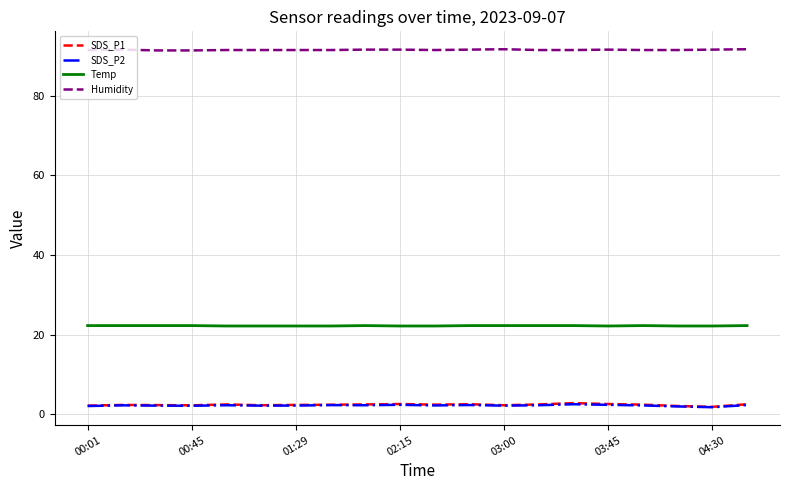

What is the greatest value displayed?

91.7